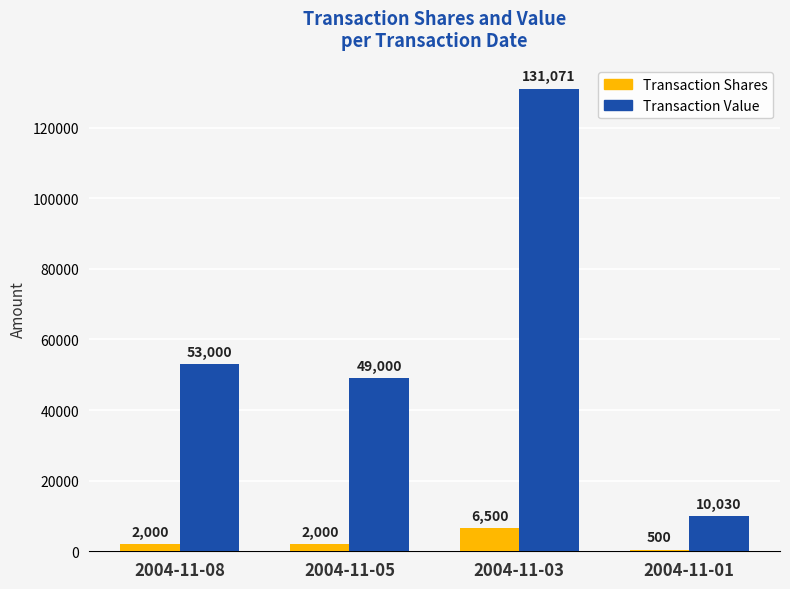

What is the approximate value of Transaction Value at 2004-11-01, to the nearest 10?

10030